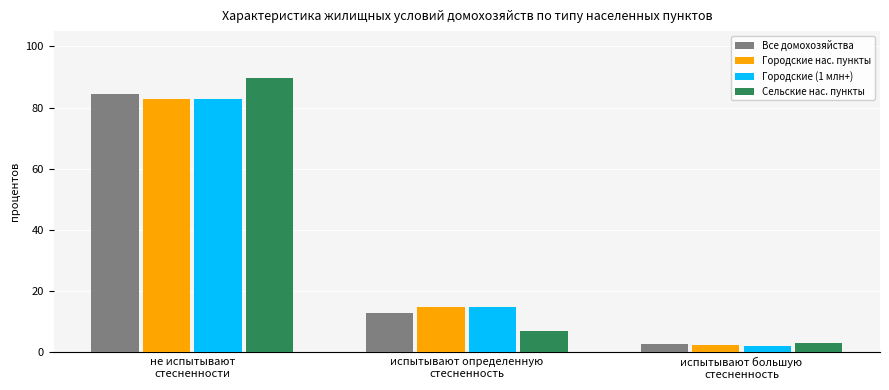

What is the sum of all Сельские нас. пункты values?

100.0